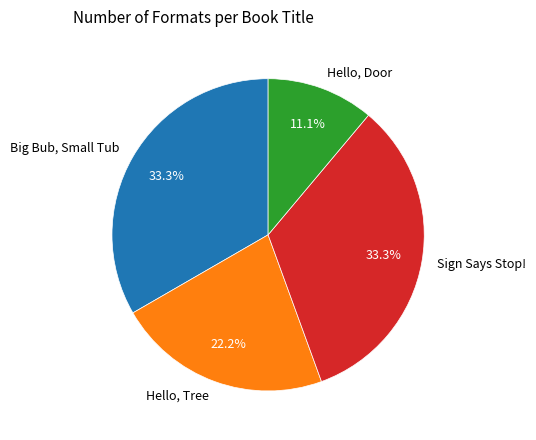

Combined, what portion of the pie is Sign Says Stop! and Hello, Tree?

55.6%